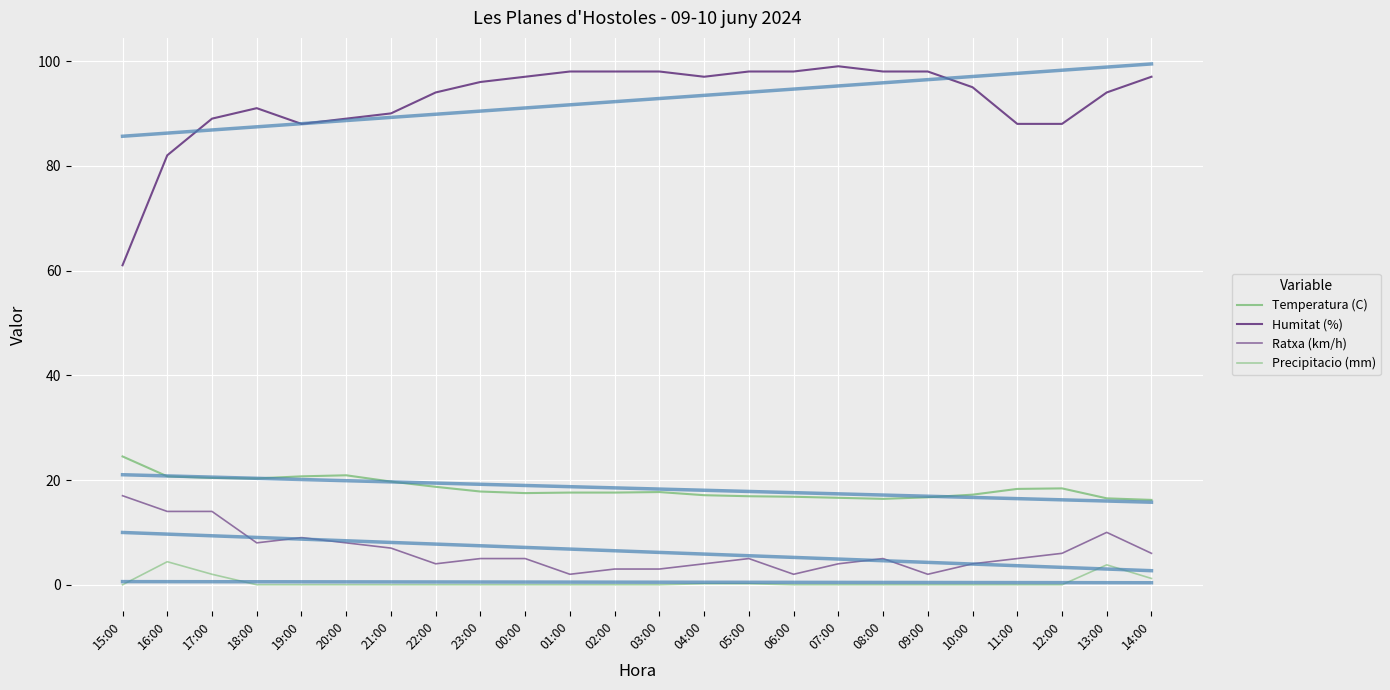

What is the label of the 4th point from the left?

18:00